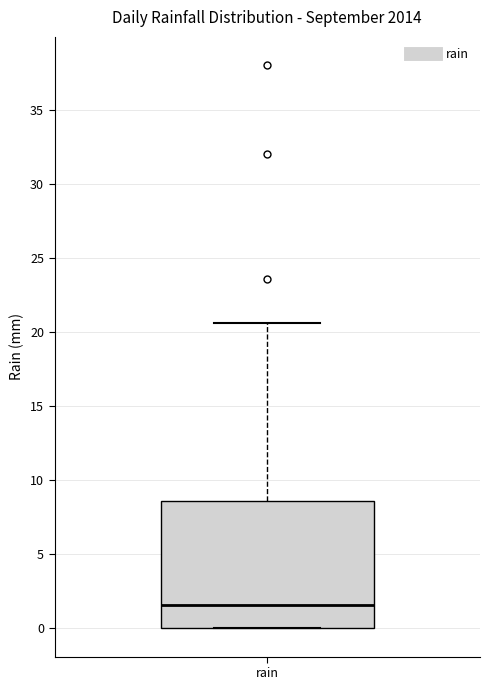

Read this box plot against the y-axis: the position of the median line, the range covered by the box, and the ends of both whiskers. The values are not printed on the chart, so give them approximately, as read against the axis.

median 1.5, box 0.0 to 8.5, whiskers 0.0 to 20.5